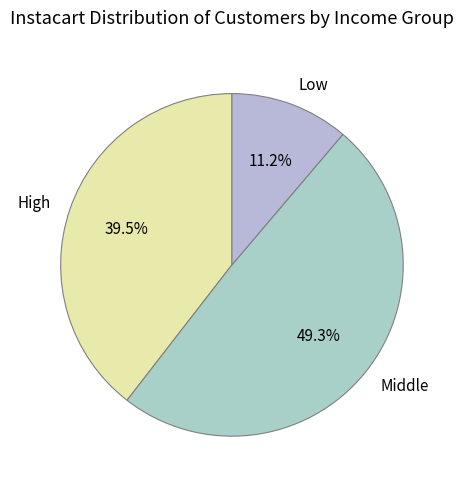

Approximately how many times larger is the value at Middle compared to Low?

4.4